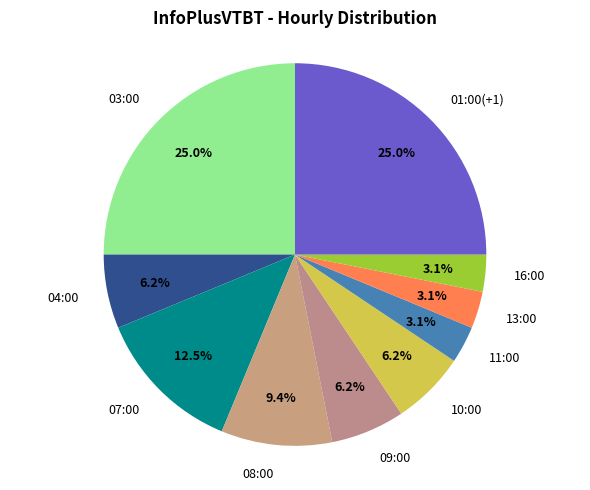

What percentage is the 04:00 slice, to the nearest percent?

6%